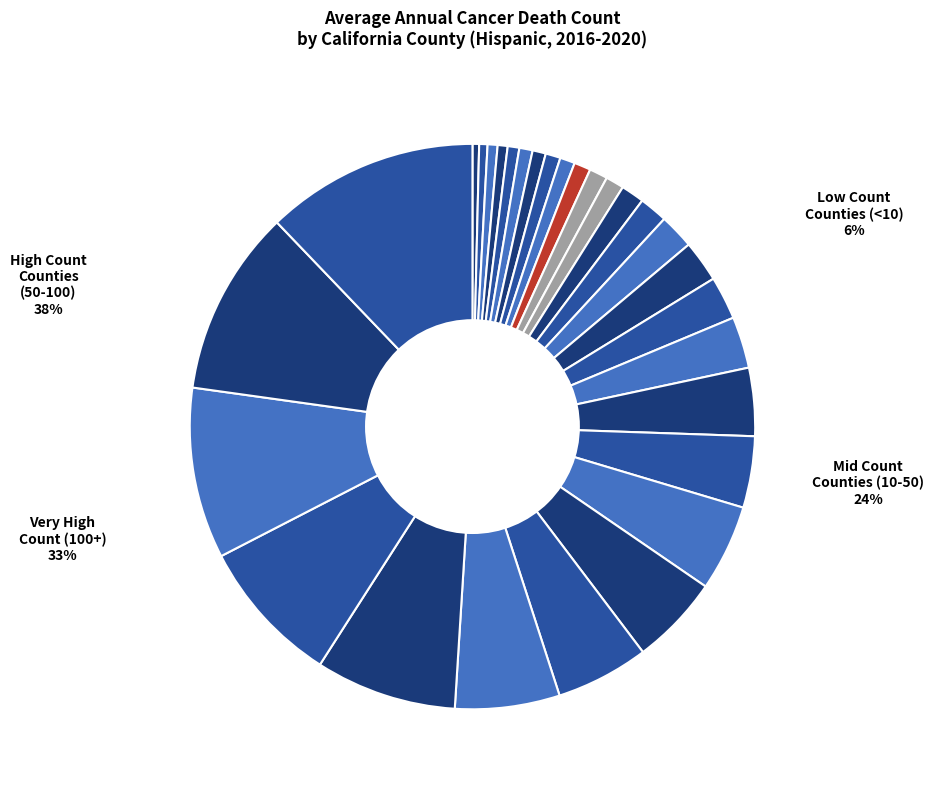

What is the ratio of the value at Tehama to the value at Mendocino?

1.0